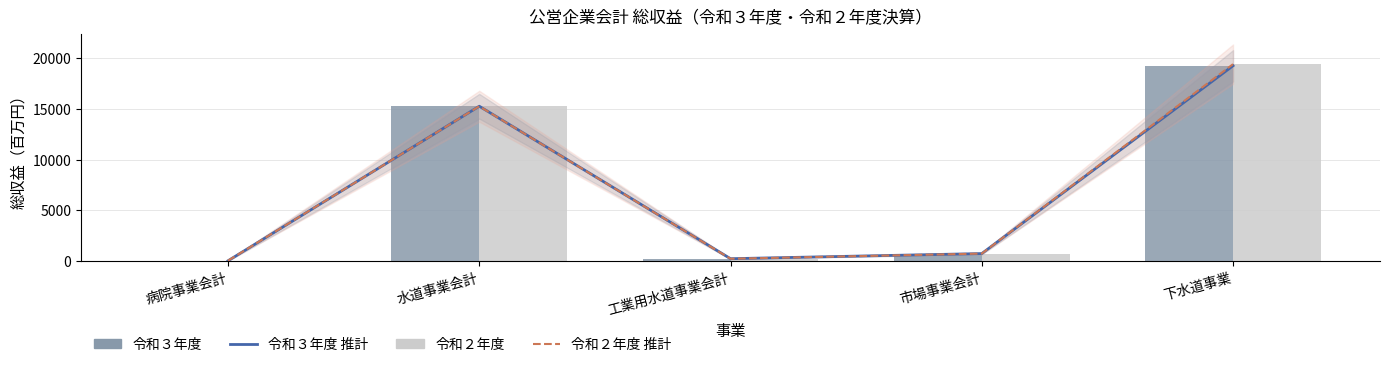

What is the difference between the second highest and second lowest values in the 令和３年度 推計 series?

14996